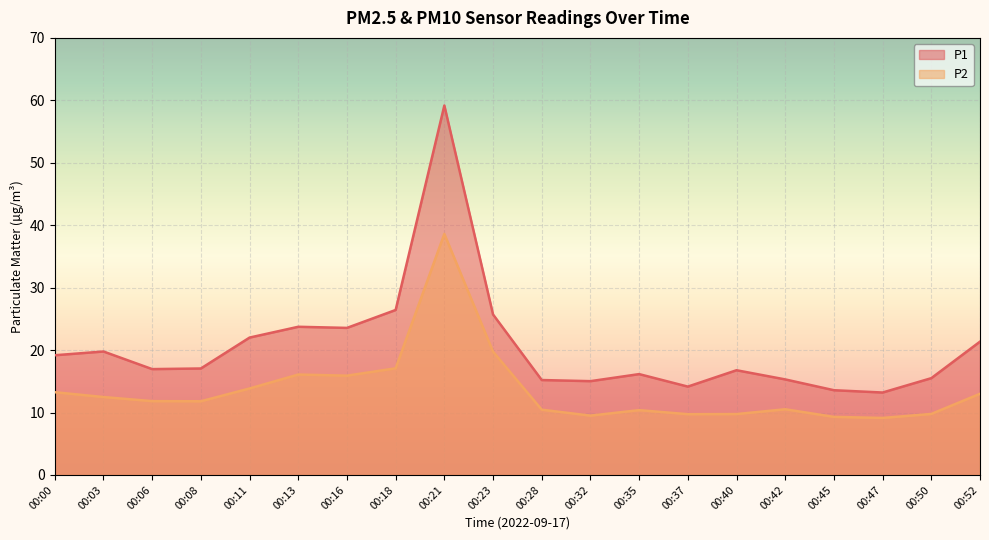

What is the value of the P1 point at the 15th from the left?

16.8